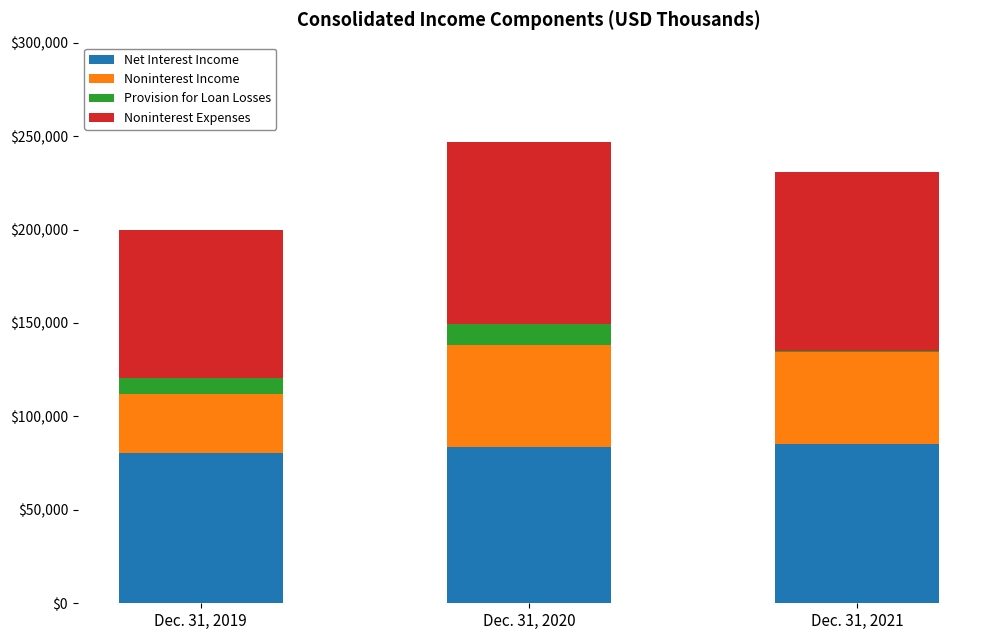

What is the sum of all Net Interest Income values?

249354